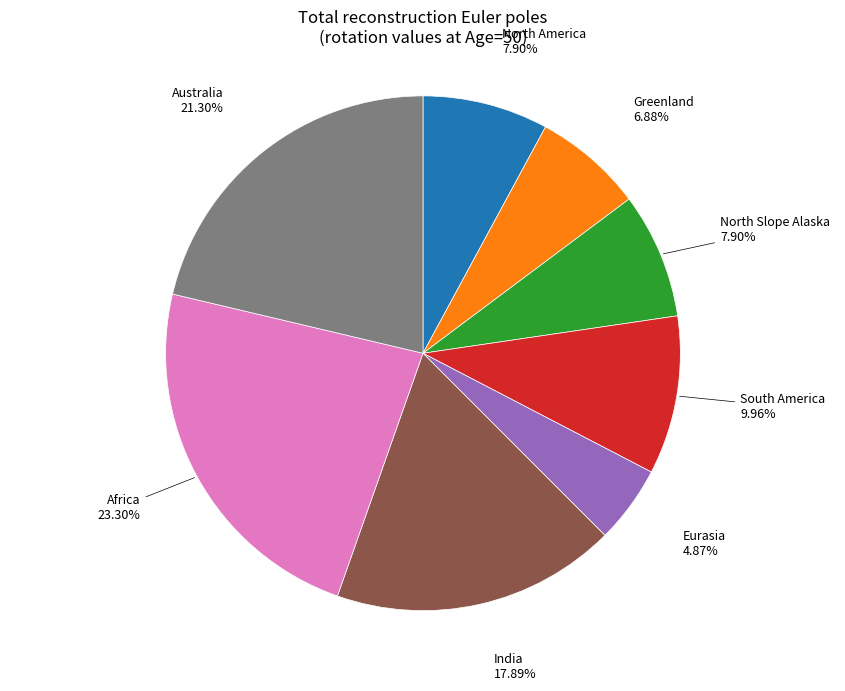

Is there any slice that represents more than half of the pie?

No